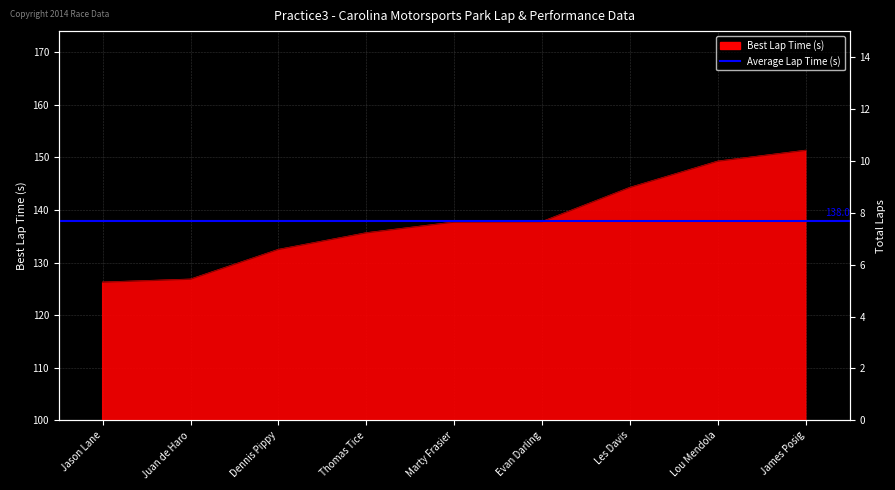

What is the spread (max minus min) of values at Thomas Tice?

125.6